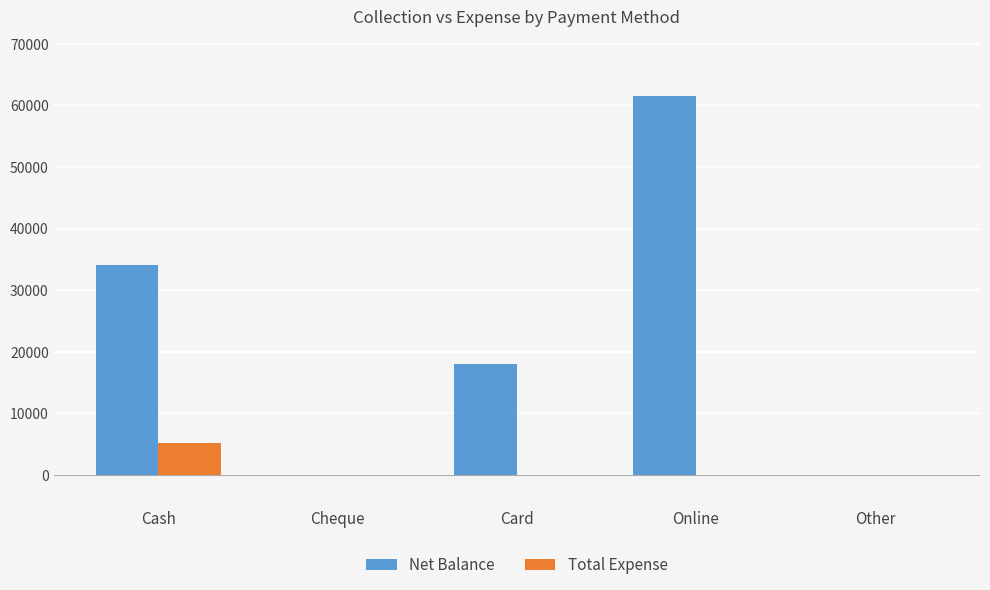

Reading left to right, transcribe all the data shown in this chart.

Net Balance: Cash=34043	Cheque=0	Card=18000	Online=61500	Other=0
Total Expense: Cash=5207	Cheque=0	Card=0	Online=0	Other=0